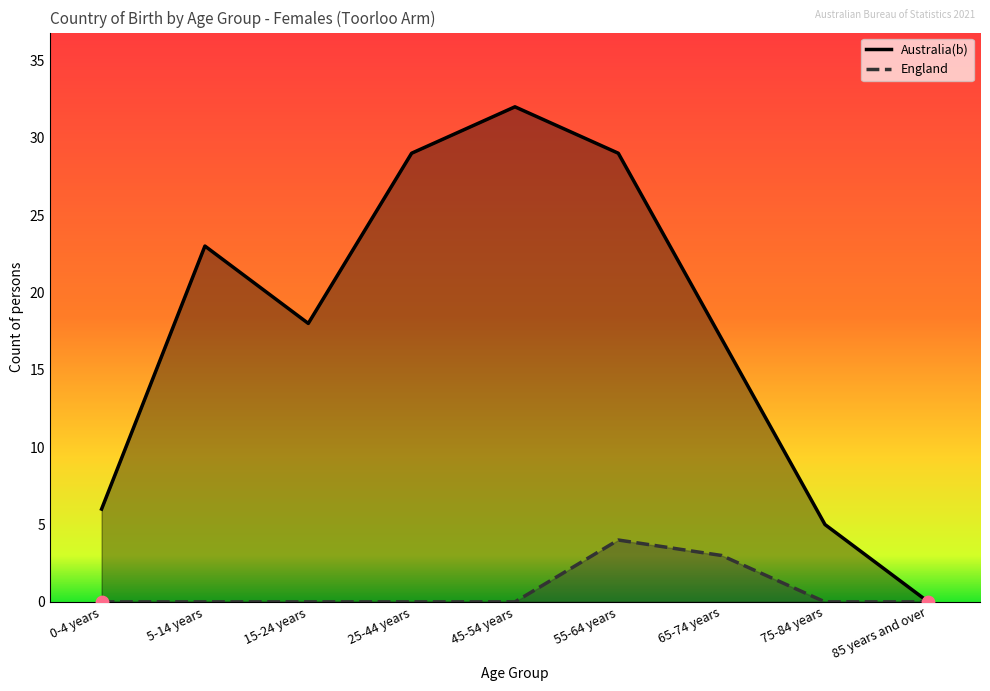

Is the value of Australia(b) at 85 years and over greater than the value of England at 0-4 years?

No